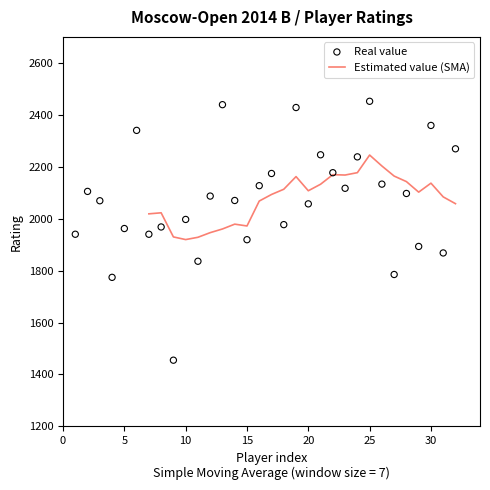

What is the change in value from 3 to 31?

-201